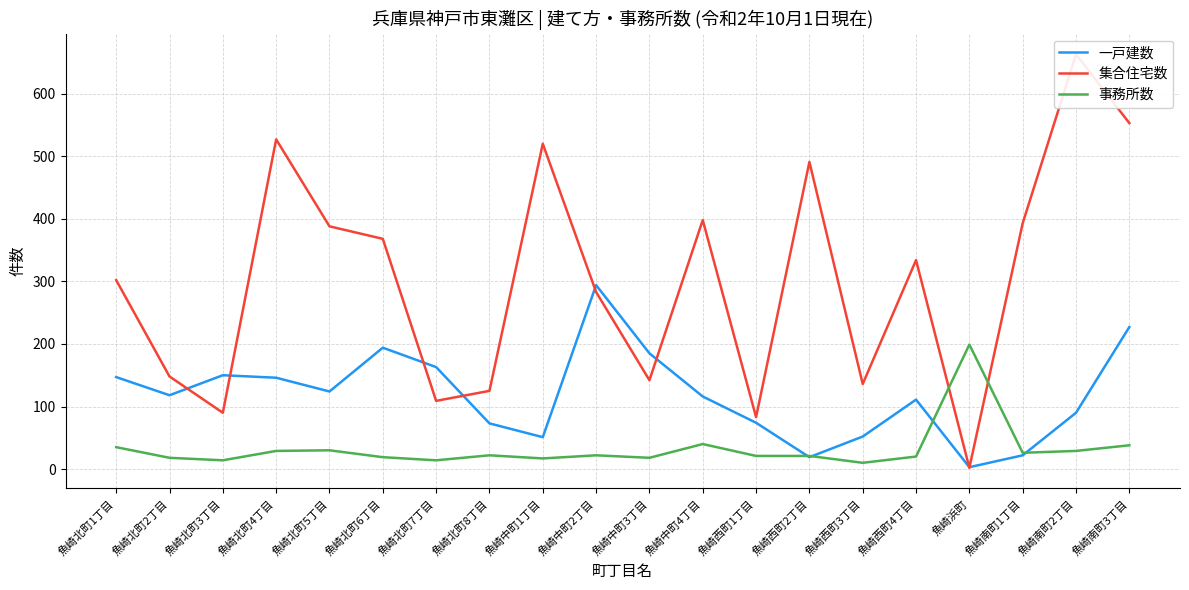

How many interior local valleys does the 一戸建数 series have?

5